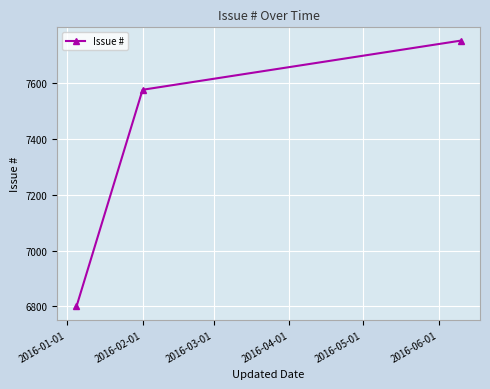

What is the minimum value shown in the chart?

6800